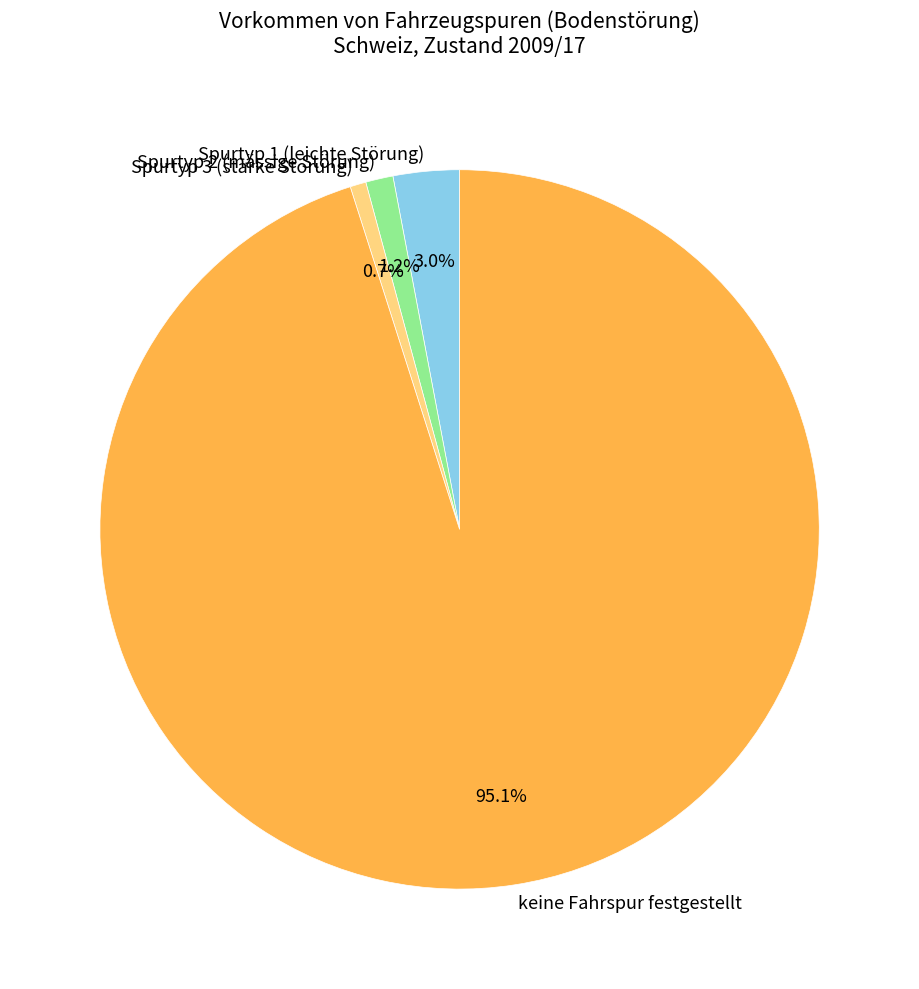

To the nearest percent, what is the difference between the largest and smallest slice percentages?

94%